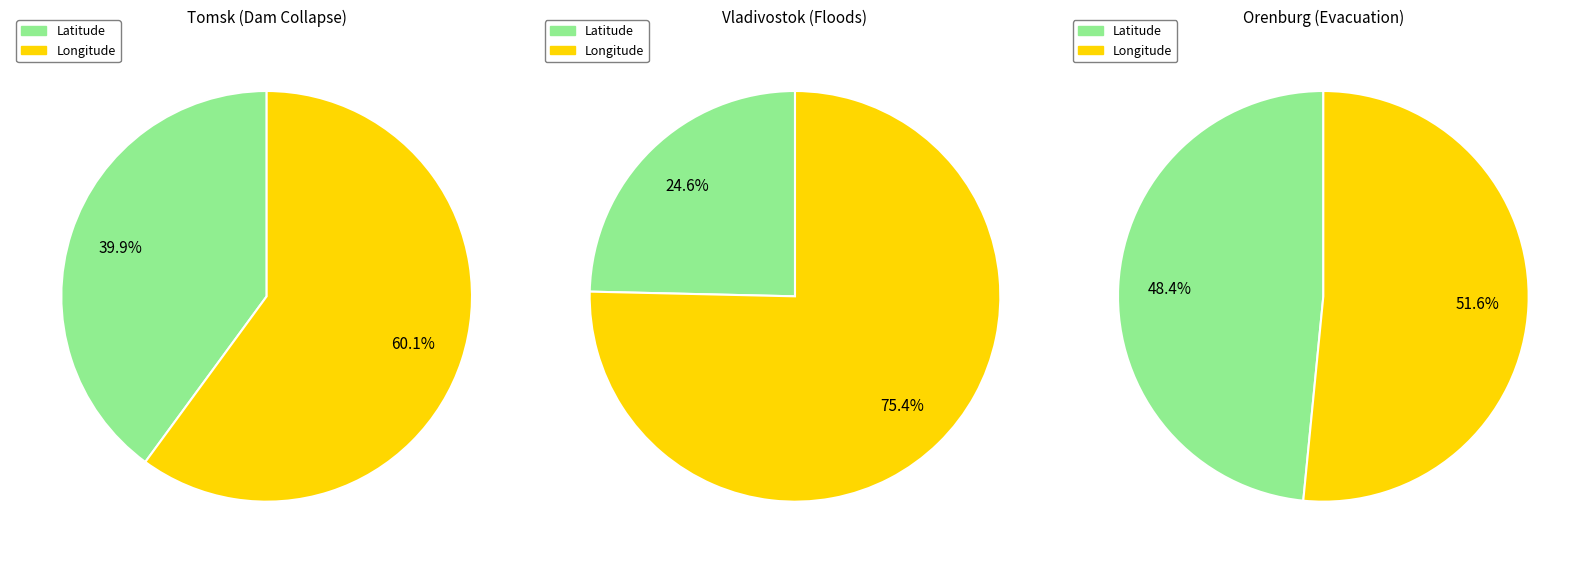

Is the sum of Latitude and Longitude greater than half?

Yes